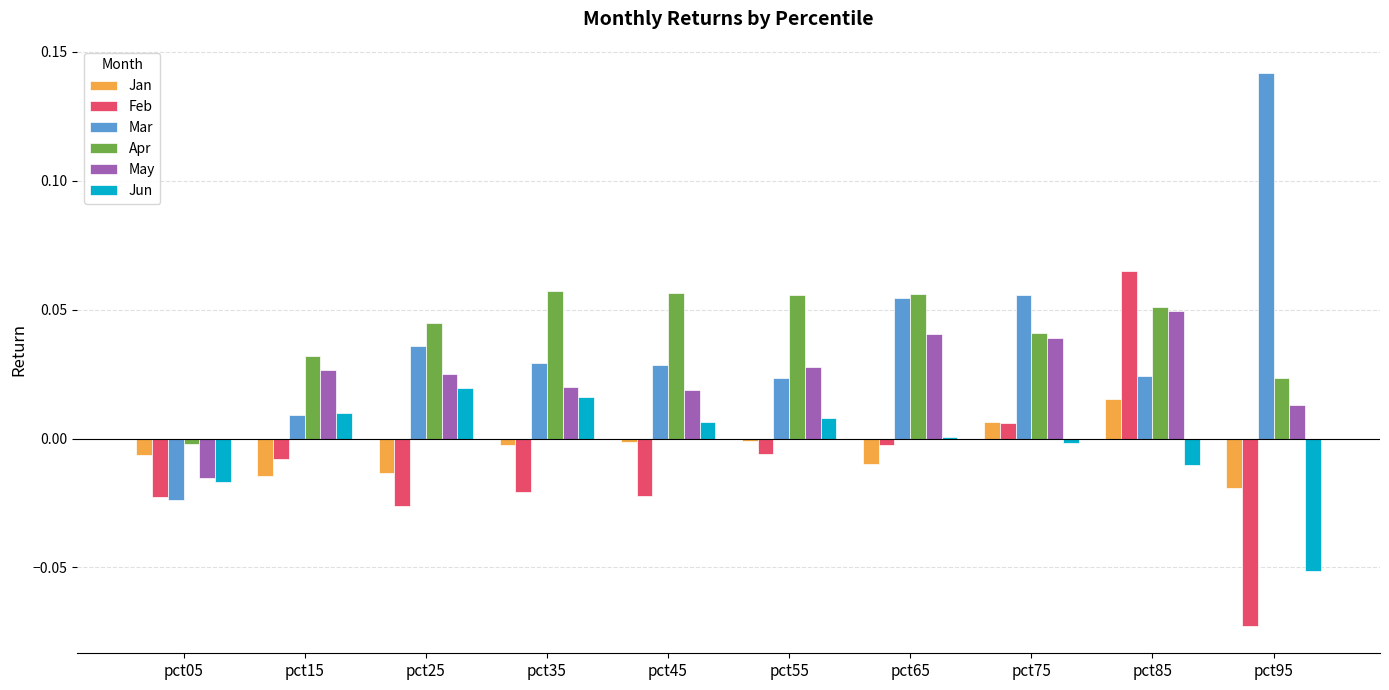

What is the sum of all Apr values?

0.4